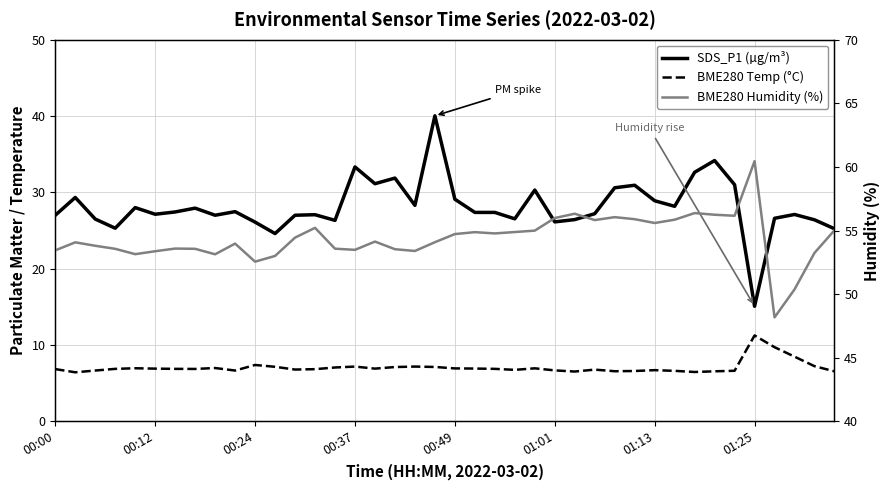

What is the difference between the maximum and minimum values in the SDS_P1 (µg/m³) series?

25.0